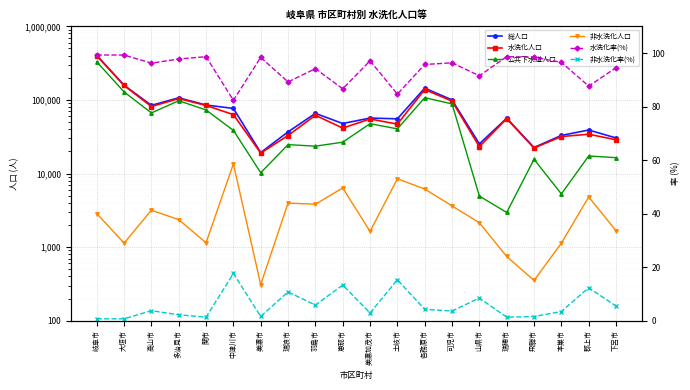

What is the total value across all series at 恵那市?

122389.0